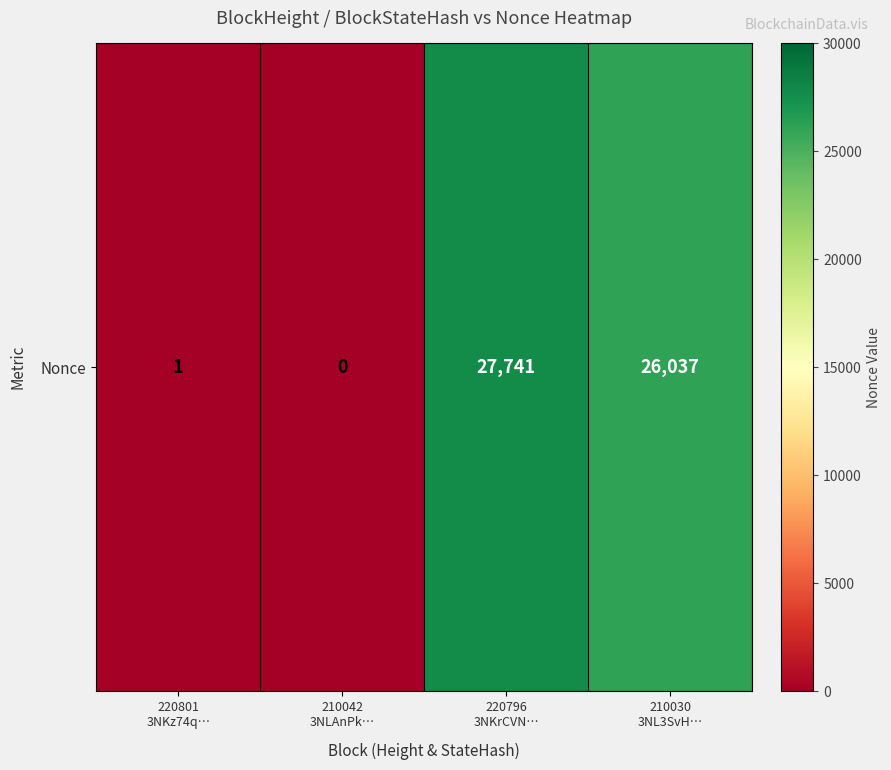

Read the value at 210030
3NL3SvH….

26037